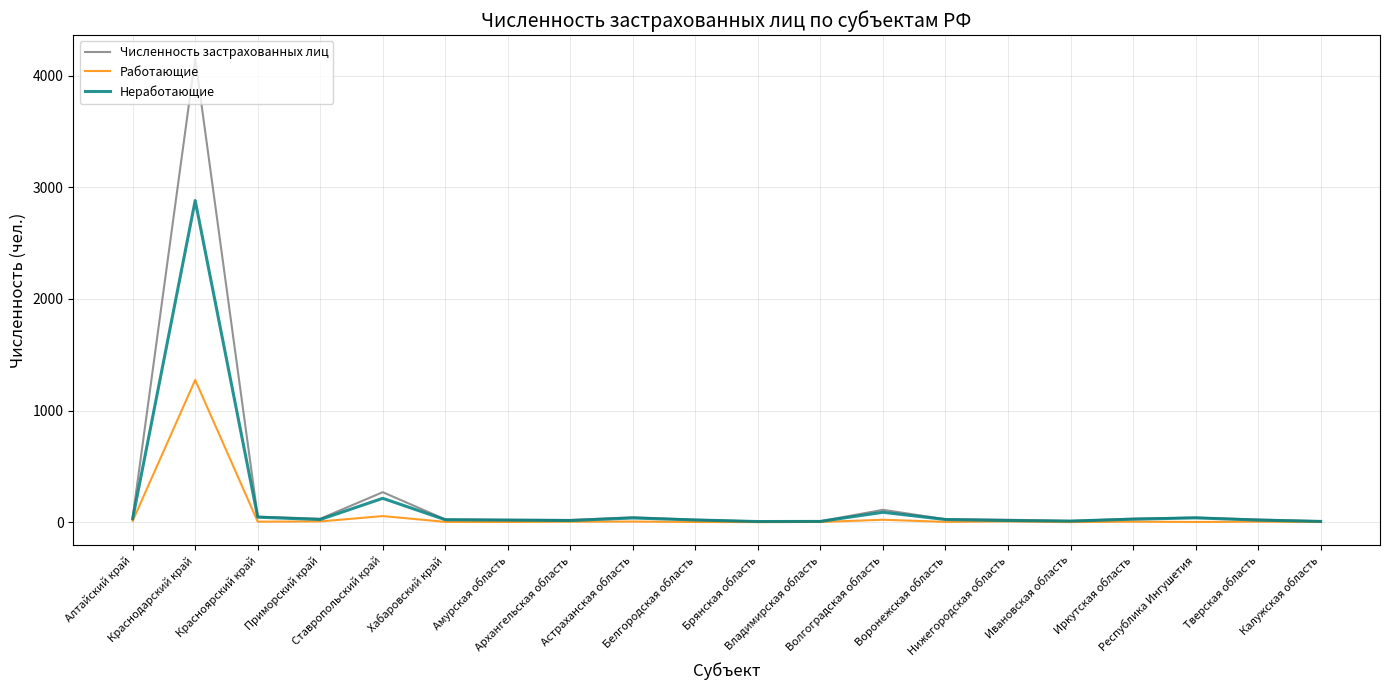

What is the total value across all series at Калужская область?

18